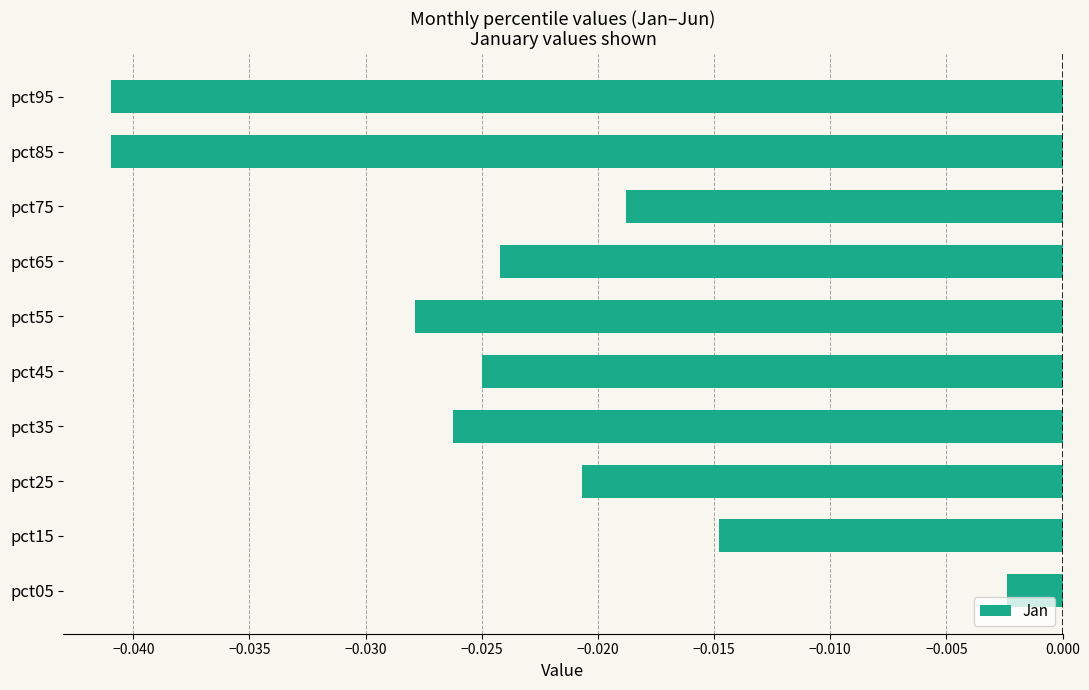

At which label is the value closest to 0?

pct05